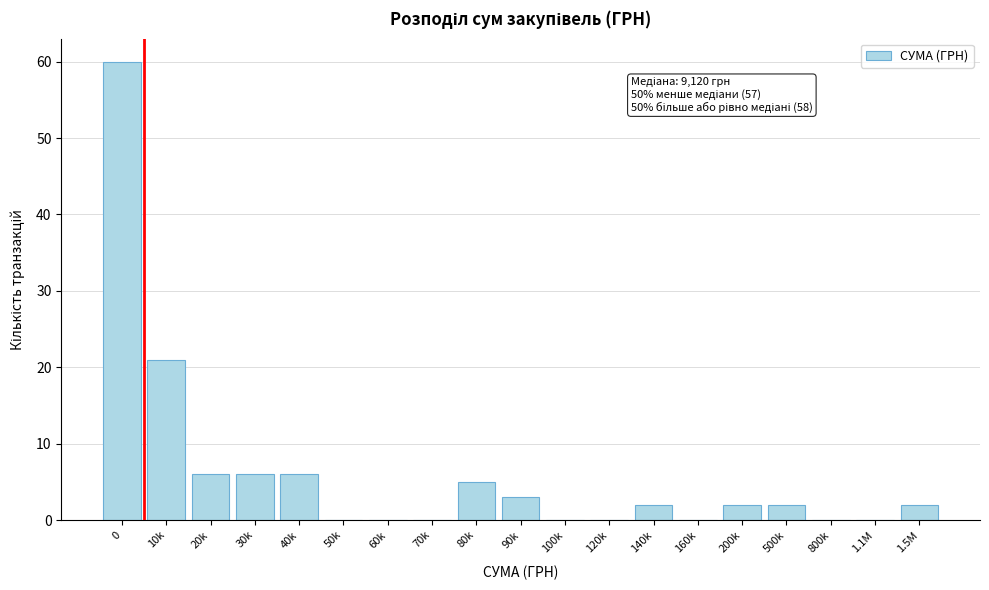

Reading left to right, list all the values displayed in this chart.

0=60	10k=21	20k=6	30k=6	40k=6	50k=0	60k=0	70k=0	80k=5	90k=3	100k=0	120k=0	140k=2	160k=0	200k=2	500k=2	800k=0	1.1M=0	1.5M=2